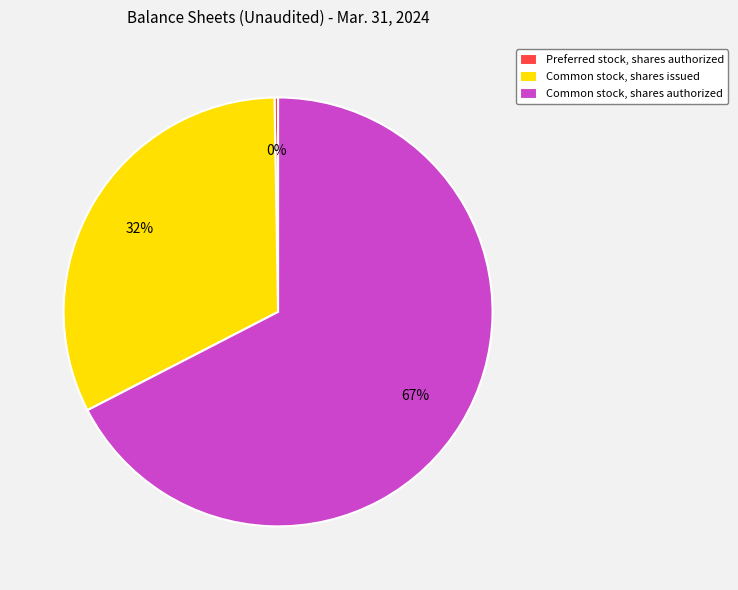

Which slice is the largest?

Common stock, shares authorized